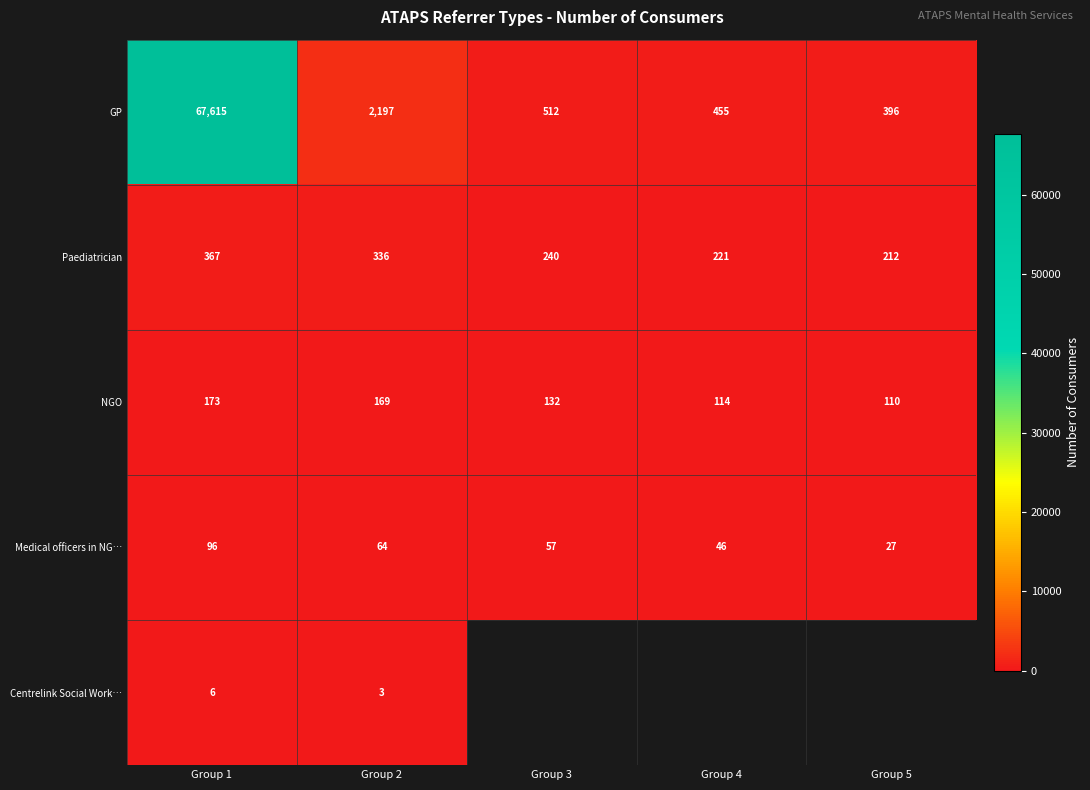

At Group 1, list the series in order from smallest to largest.

Centrelink Social Work…, Medical officers in NG…, NGO, Paediatrician, GP